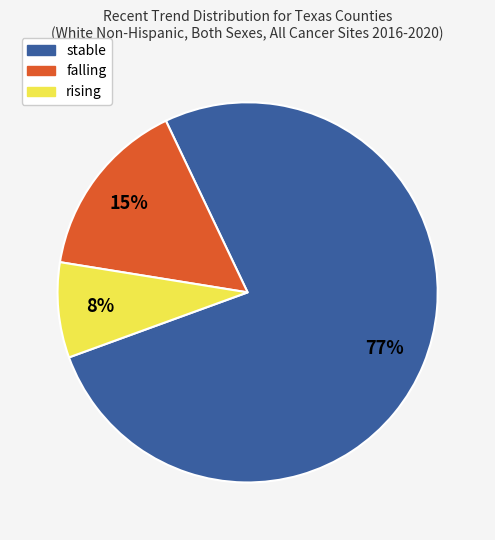

What percentage is the rising slice, to the nearest percent?

8%